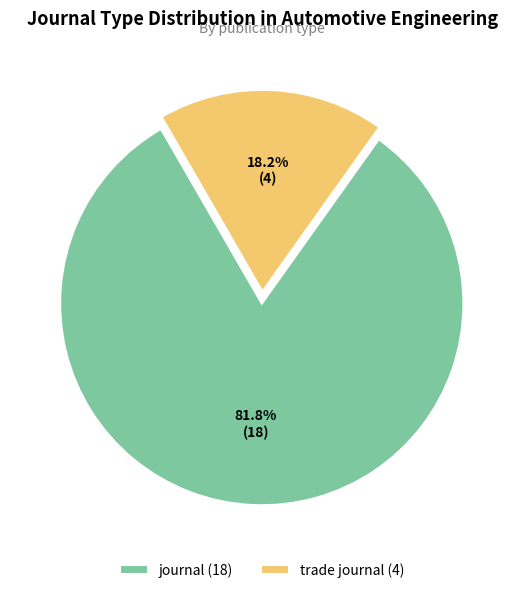

Between trade journal (4) and journal (18), which is larger?

journal (18)